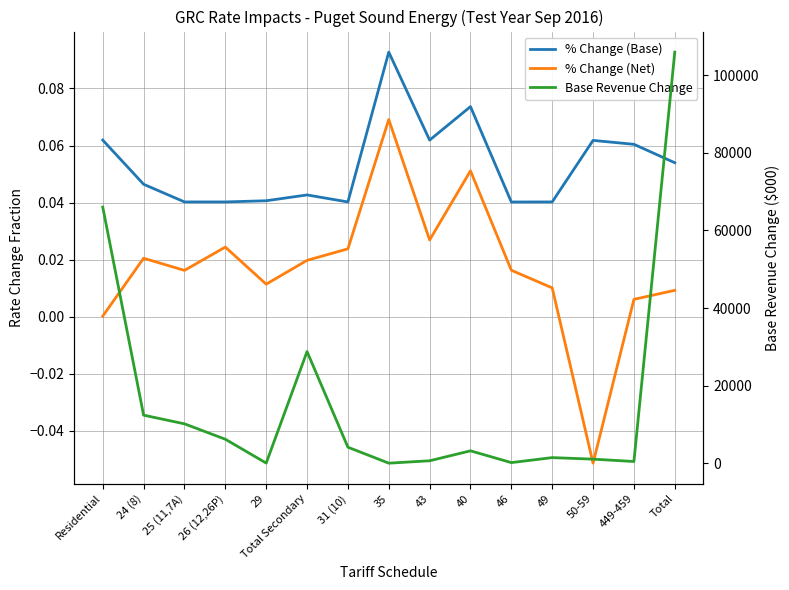

True or false: Base Revenue Change and % Change (Base) intersect in this chart.

False